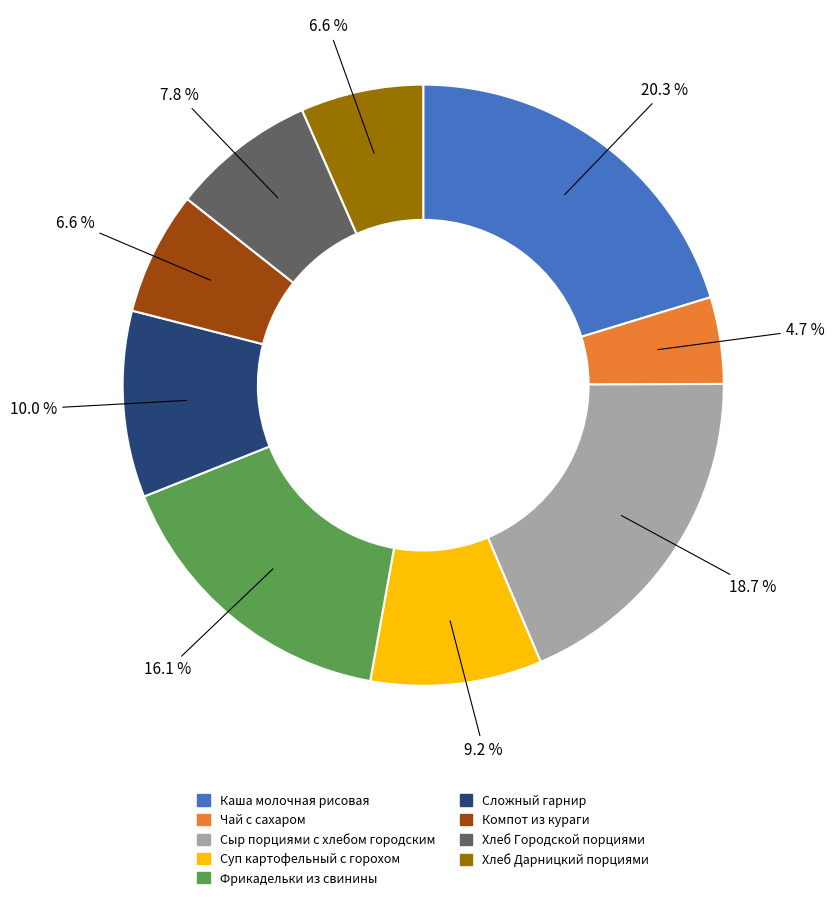

Which slice is the largest?

Каша молочная рисовая